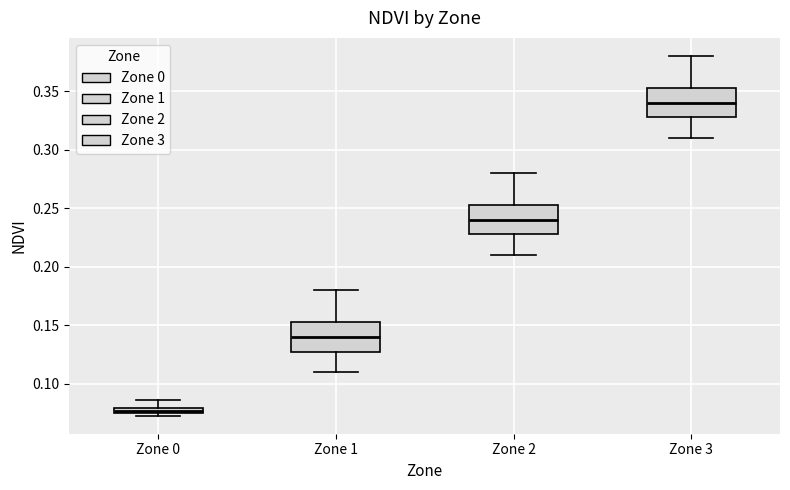

Which box's median line is the highest?

Zone 3